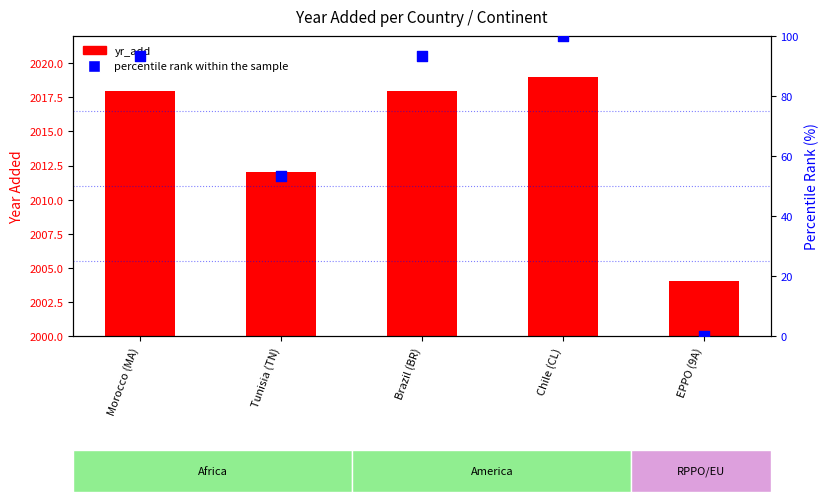

What is the total value across all series at Tunisia (TN)?

2065.3